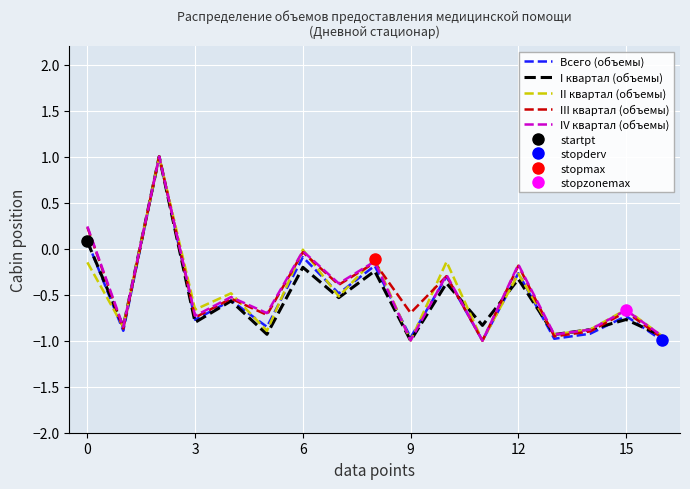

The value of IV квартал (объемы) at 6 is -0.0. True or false?

True